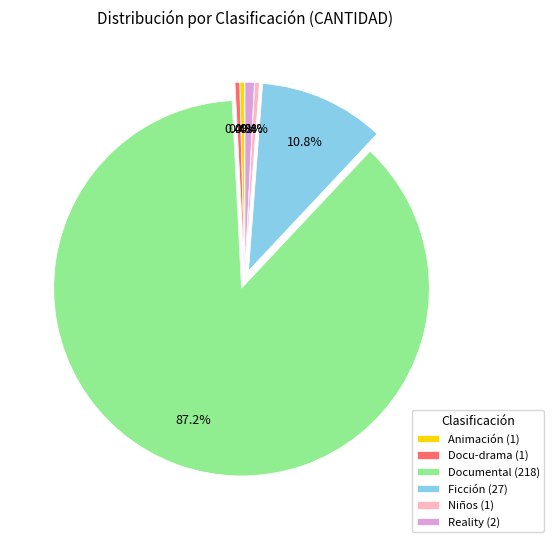

How many segments does this pie chart have?

6